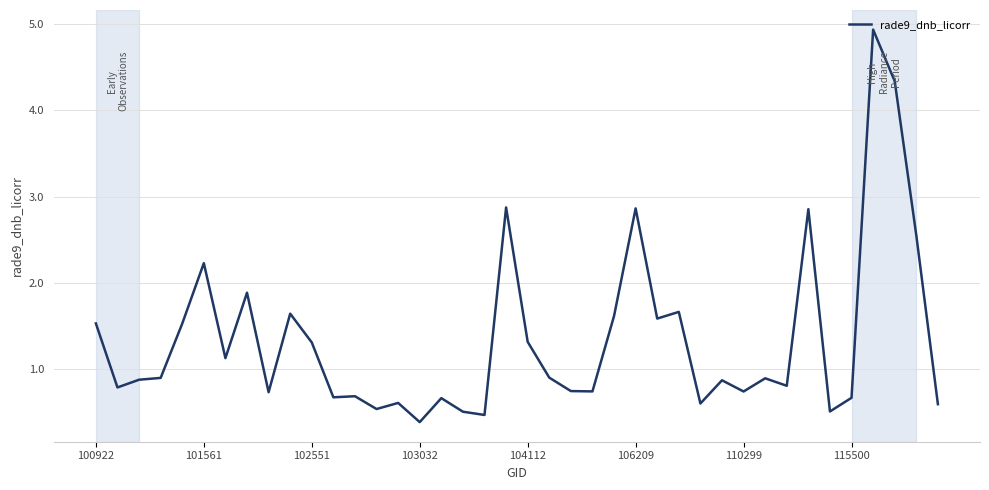

What is the greatest value displayed?

4.9